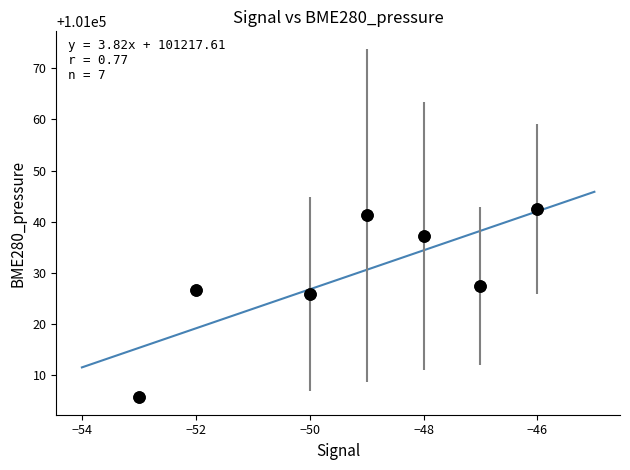

What is the average X value?

-49.3